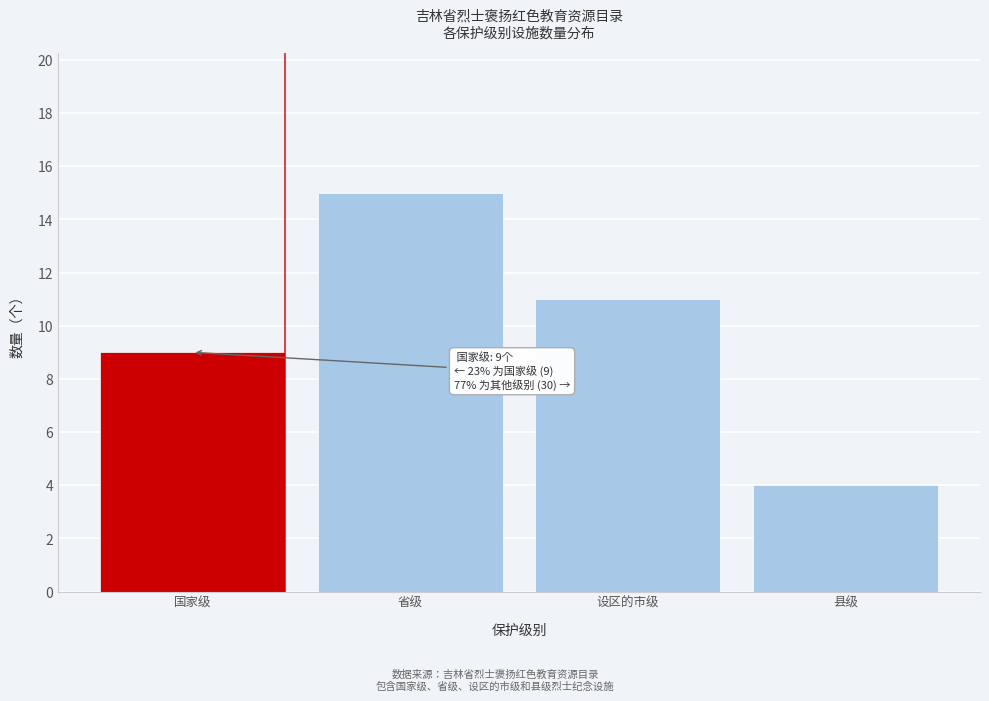

Reading left to right, what are all the values shown in this chart?

国家级=9	省级=15	设区的市级=11	县级=4